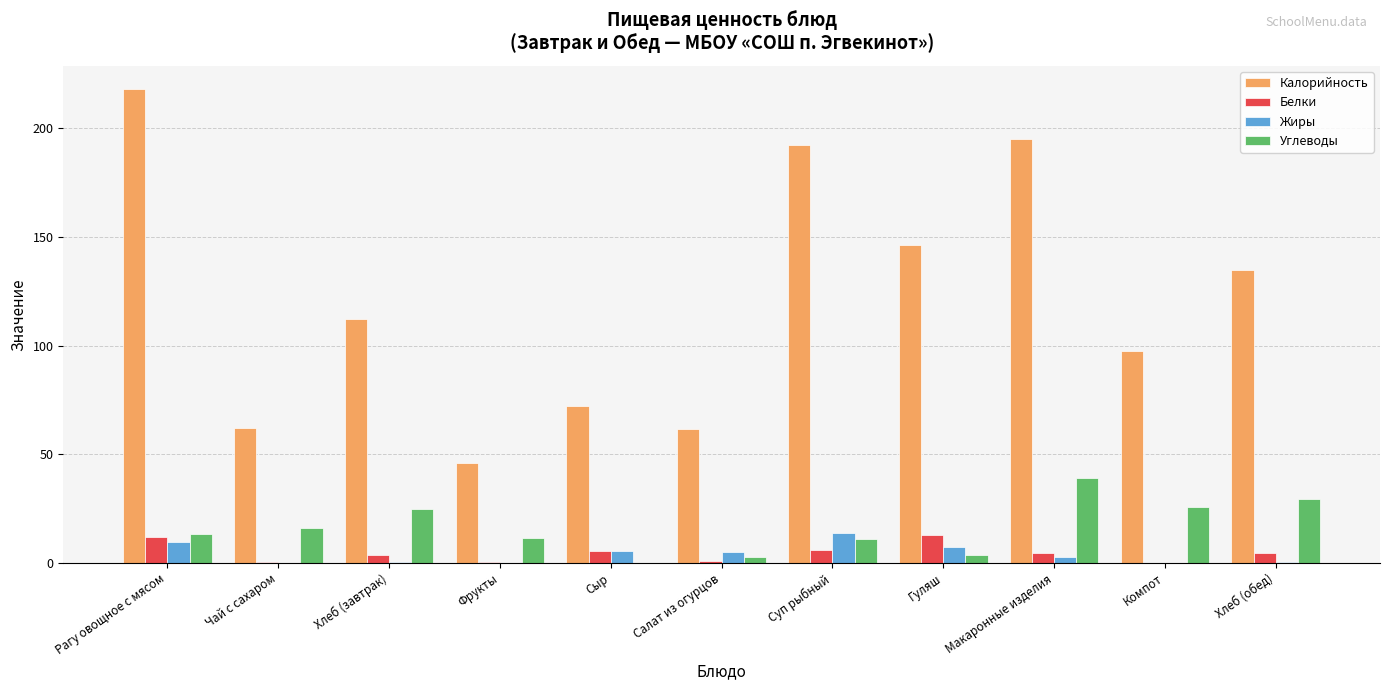

Which label corresponds to the largest value in the chart?

Рагу овощное с мясом